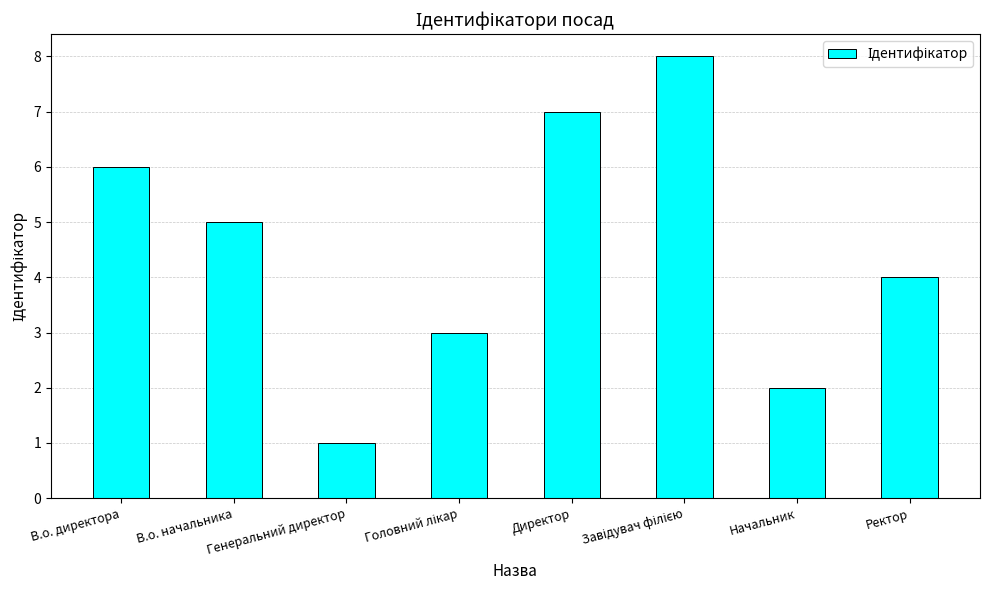

How many categories are shown in the chart?

8